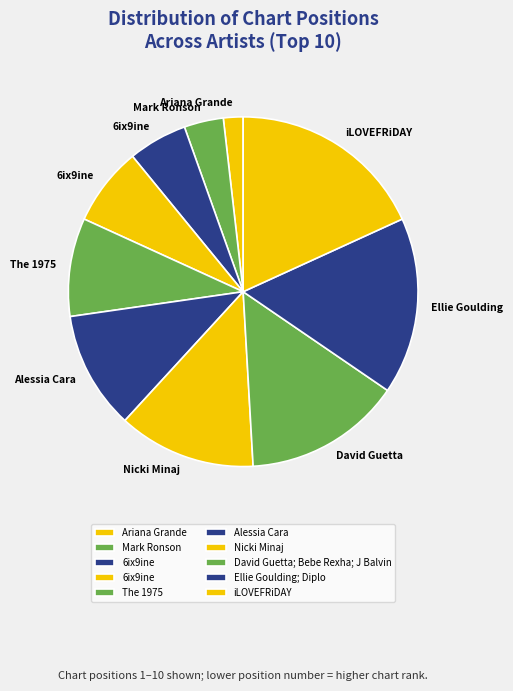

Count the number of slices in the pie.

10